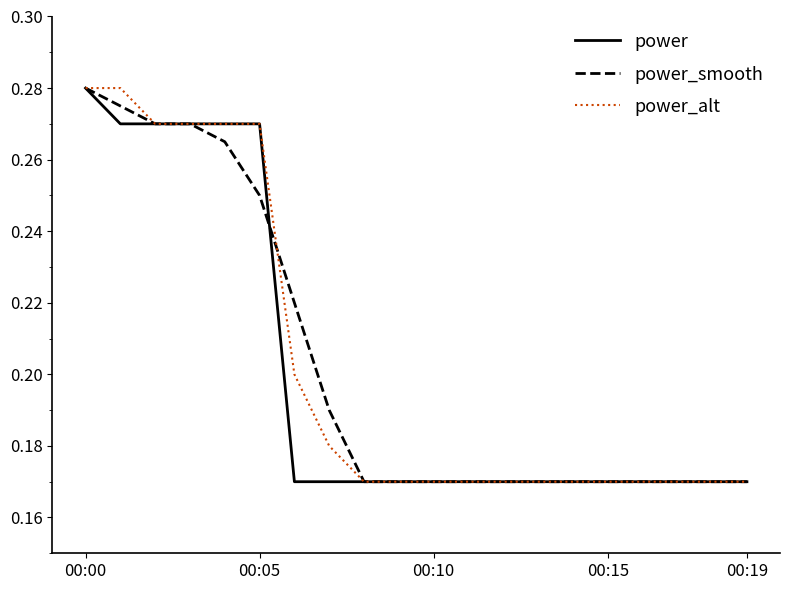

Is this an area chart (filled region under the line)?

No